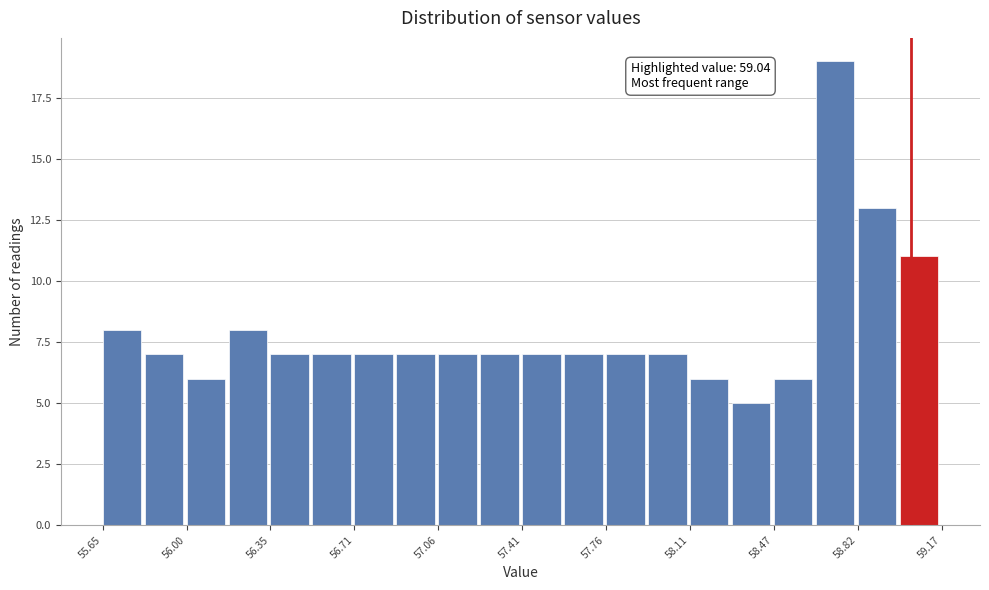

Read against the x-axis, roughly where is the centre of the tallest bar?

58.70